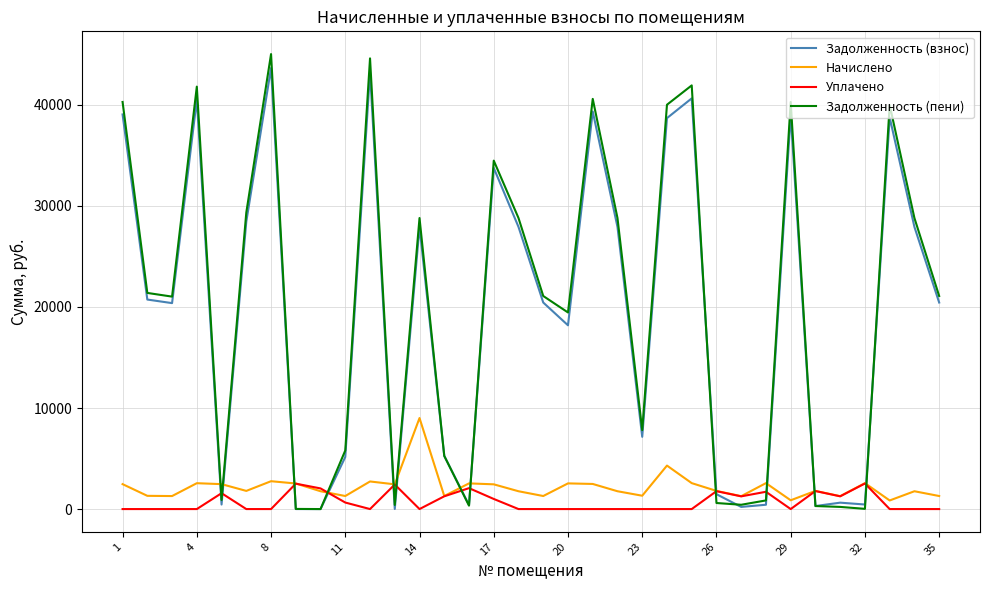

Which series has the largest range (max minus min)?

Задолженность (пени)